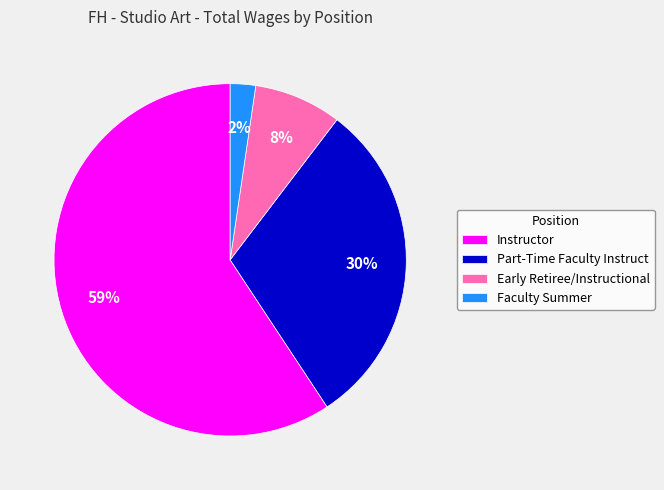

Combined, do Instructor and Part-Time Faculty Instruct account for over 50%?

Yes